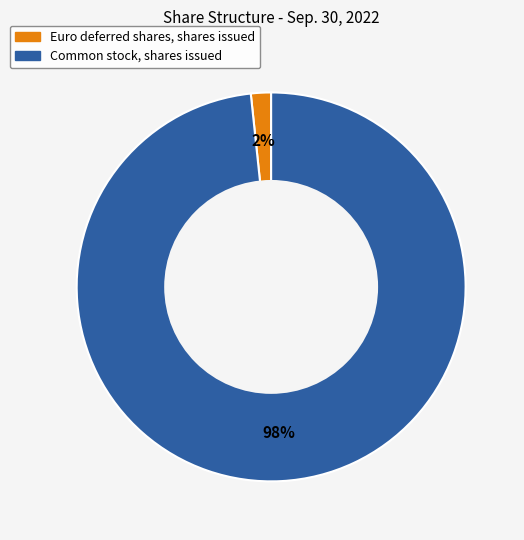

Is the sum of Common stock, shares issued and Euro deferred shares, shares issued greater than half?

Yes